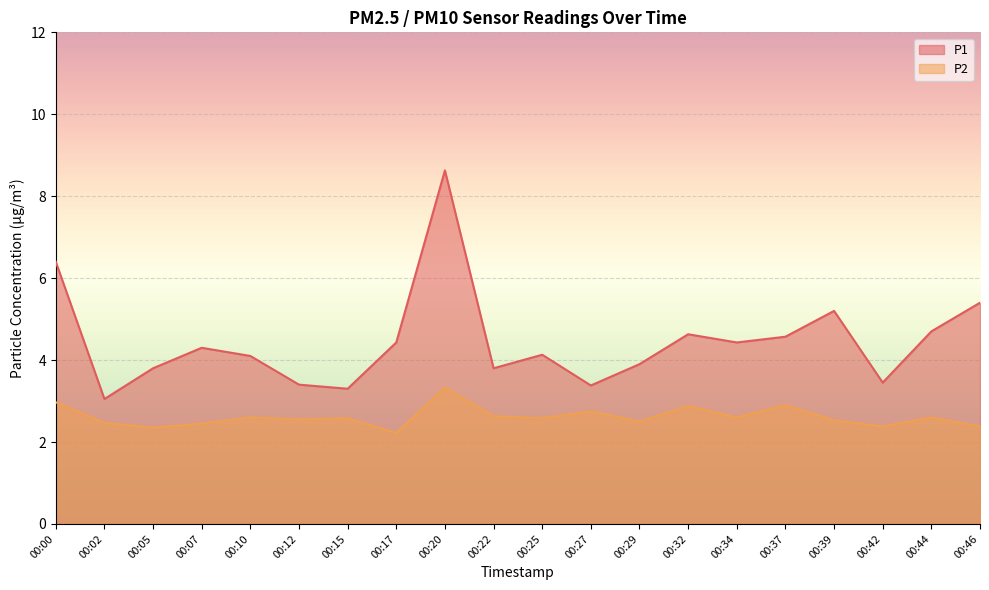

True or false: P2 has a value of 4.1 at 00:39.

False